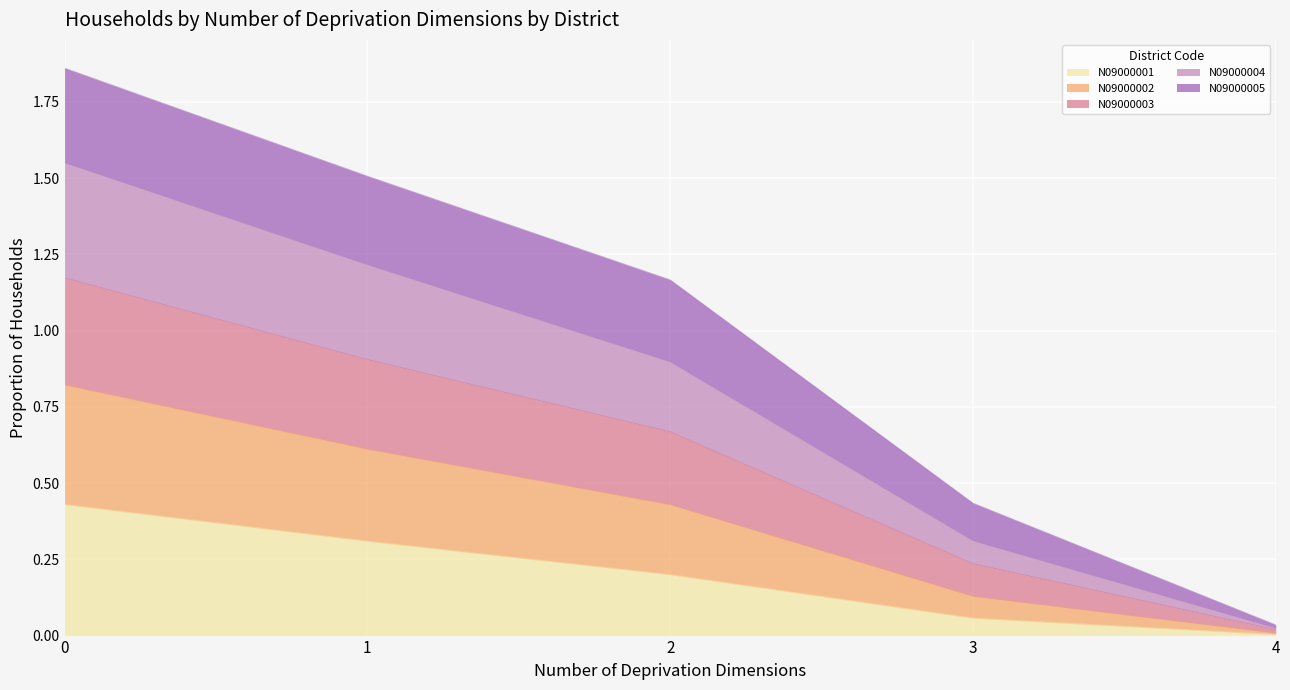

At which label does N09000001 reach its minimum?

4